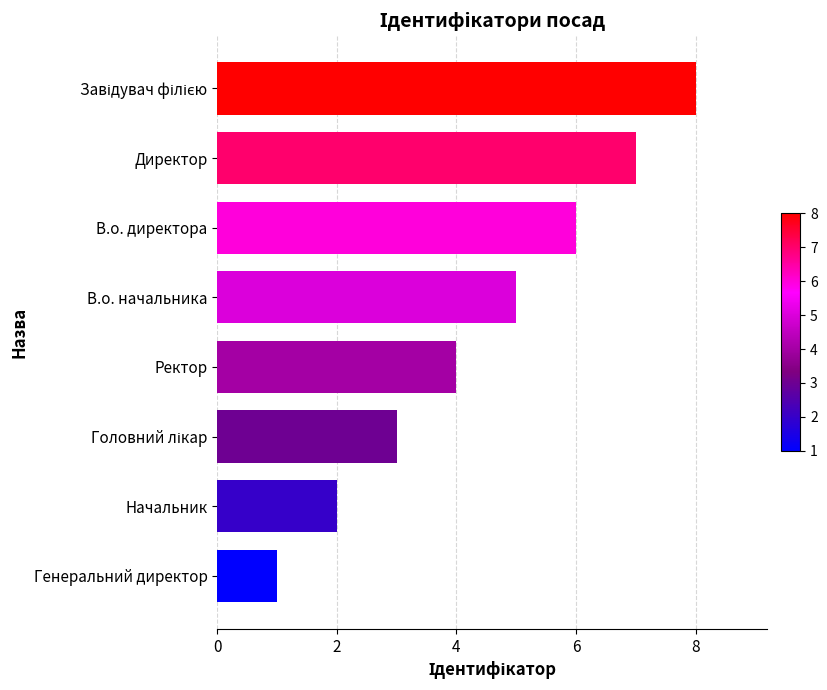

What is the label of the 4th bar from the top?

В.о. начальника